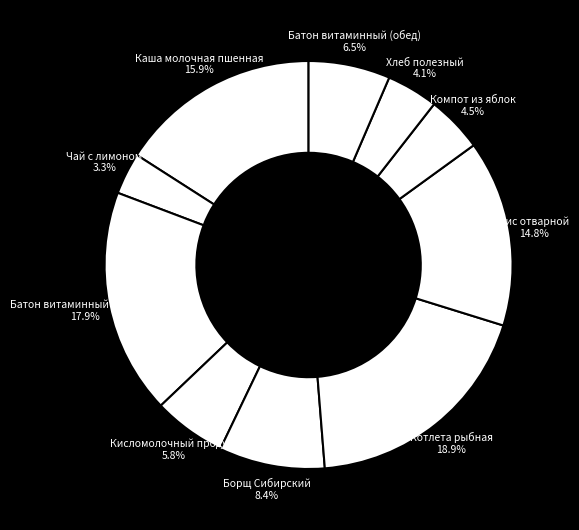

How many segments does this pie chart have?

10